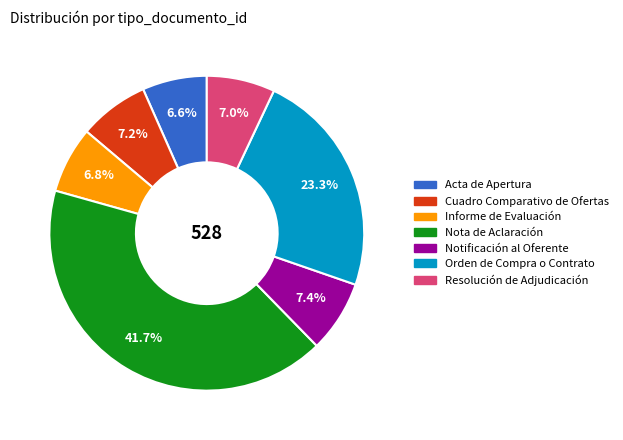

Which slice is the largest?

Nota de Aclaración